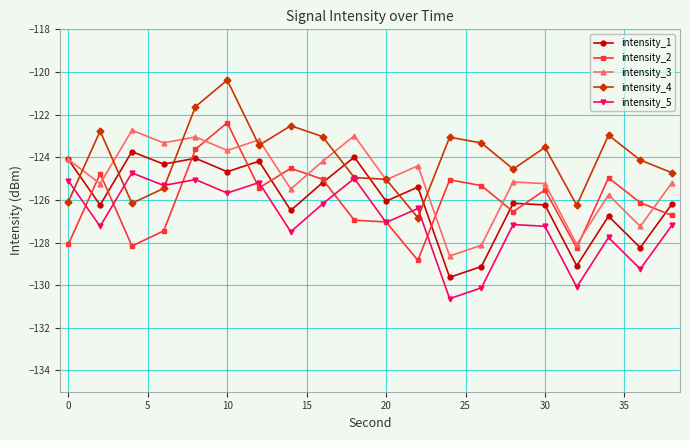

How many intersections are there between intensity_1 and intensity_4?

7